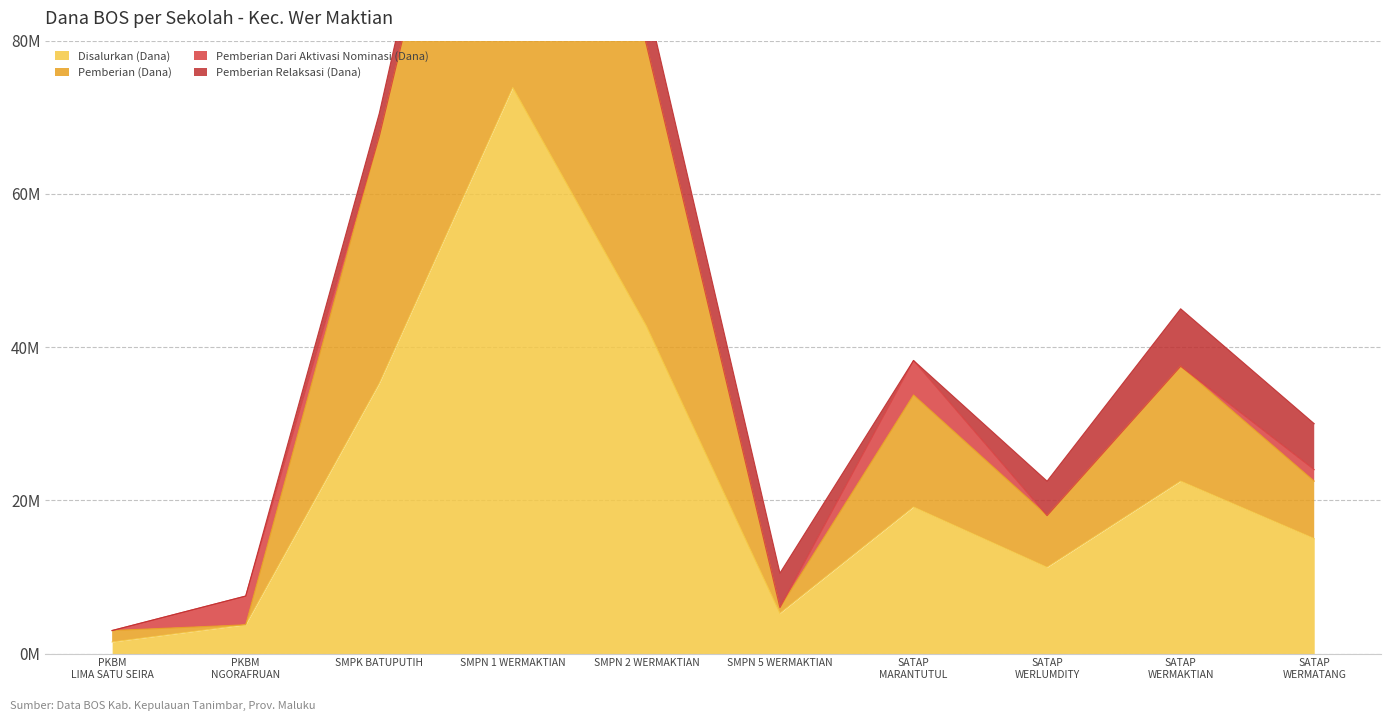

Which has a higher value, SATAP MARANTUTUL or SMPN 2 WERMAKTIAN?

SMPN 2 WERMAKTIAN